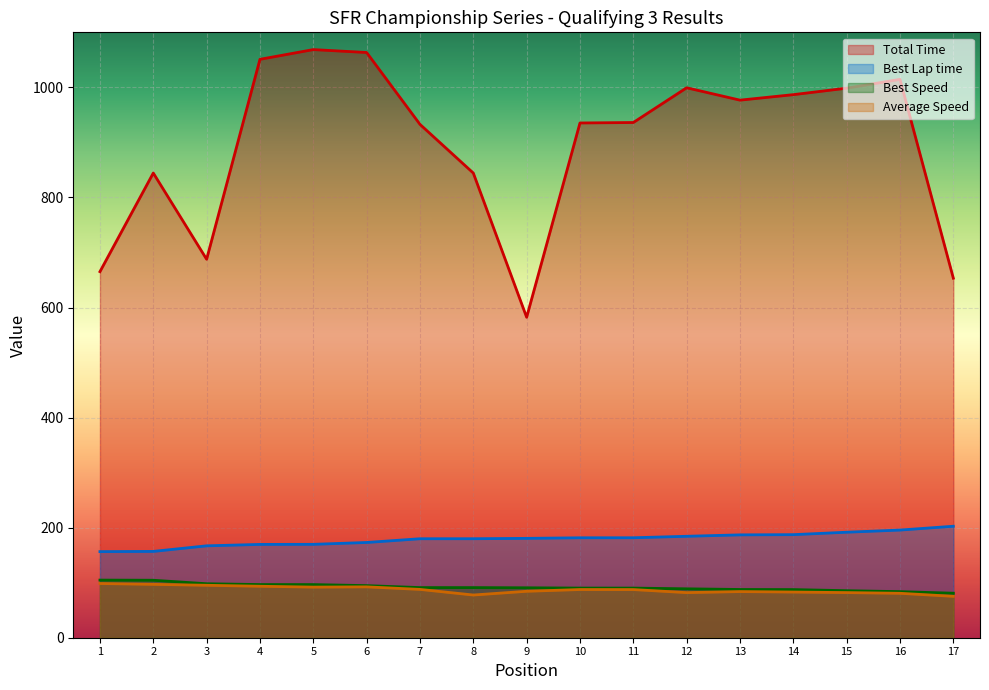

Which series has the largest total across all categories?

Total Time